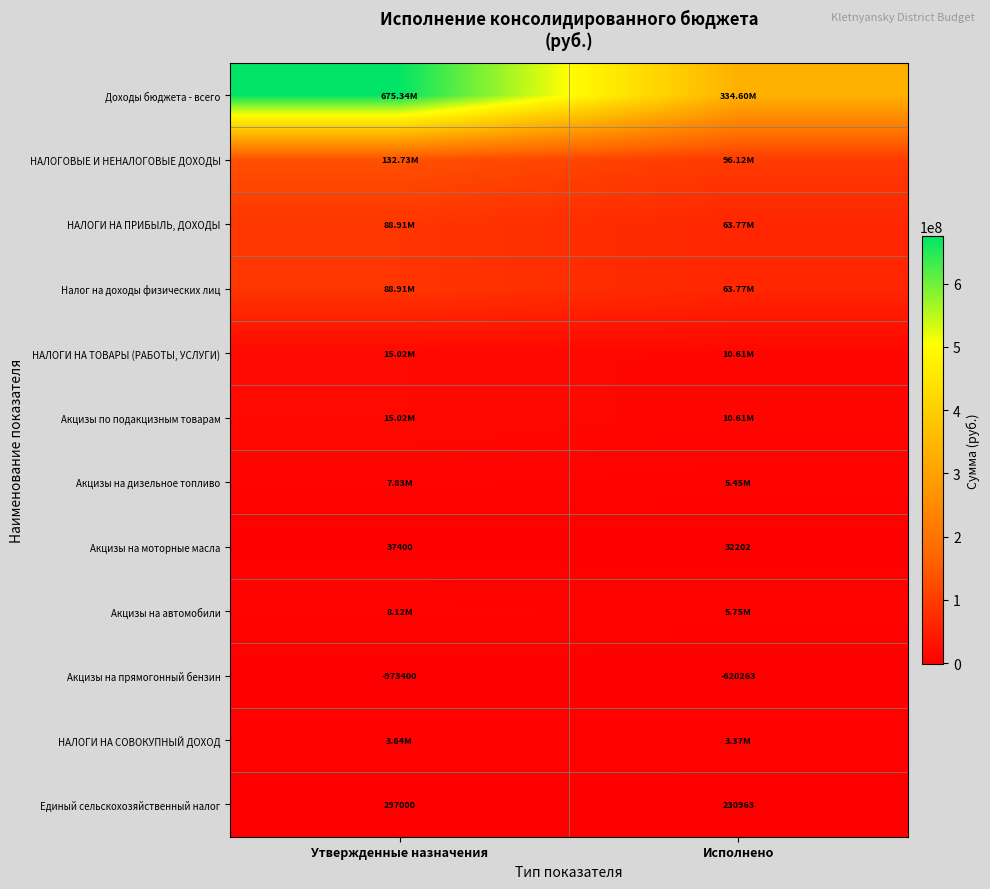

How many data points does each series have?

2